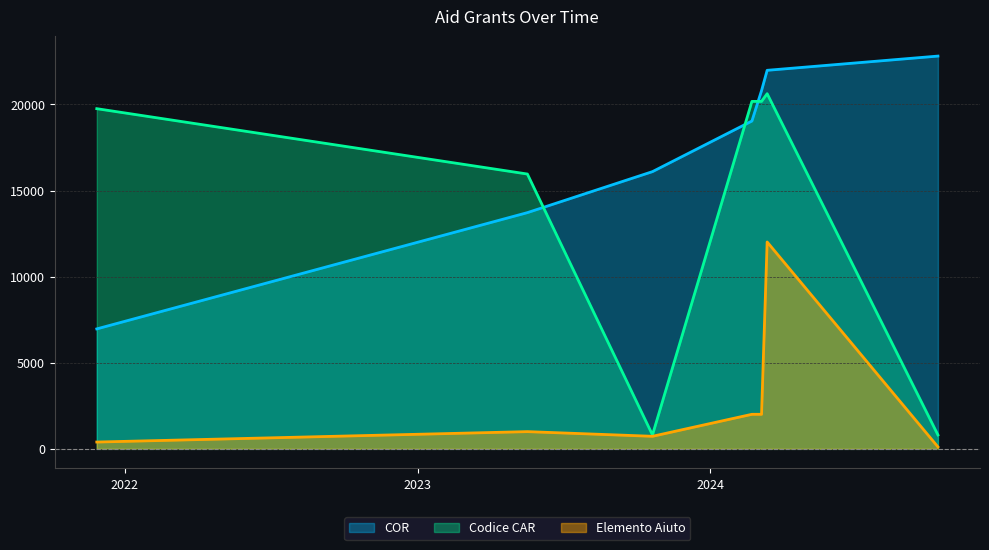

Which series has the widest spread of values?

Codice CAR